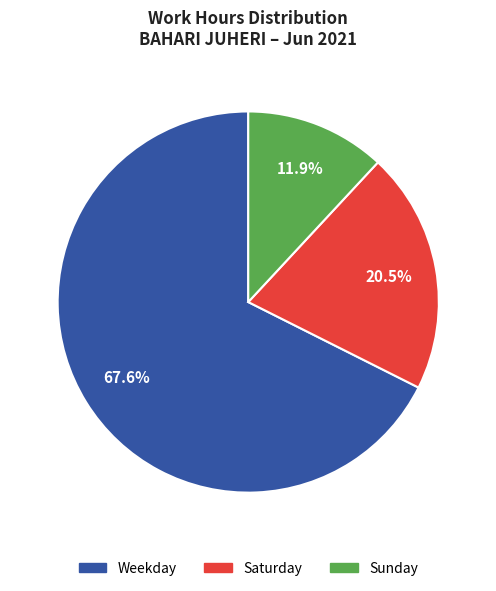

Does any single category account for the majority?

Yes